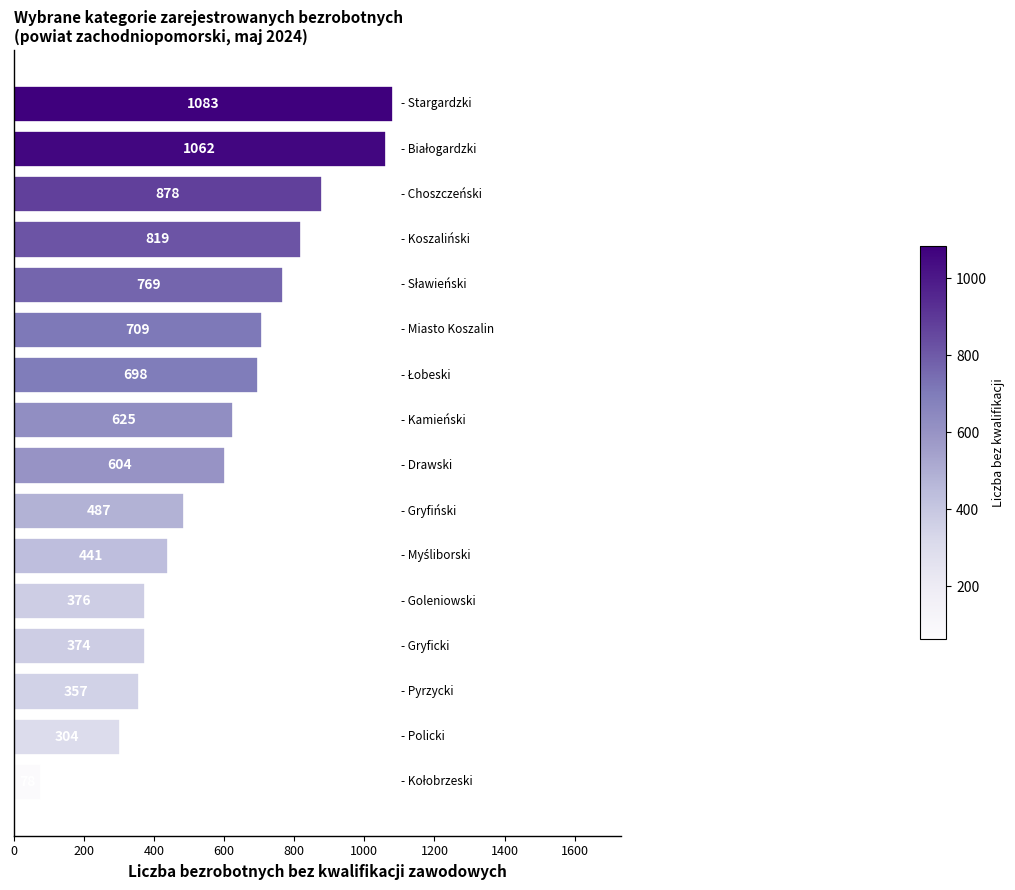

What is the difference between the maximum and minimum values?

1005